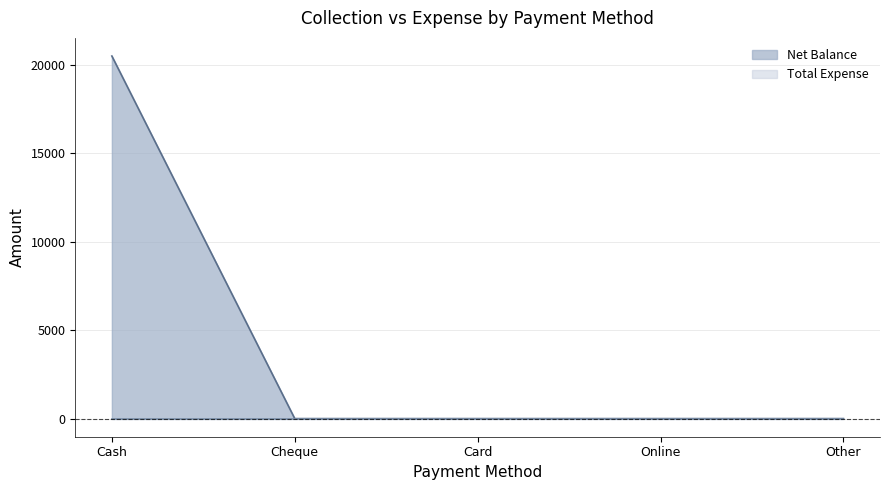

Does the chart display data point markers on the line(s)?

No